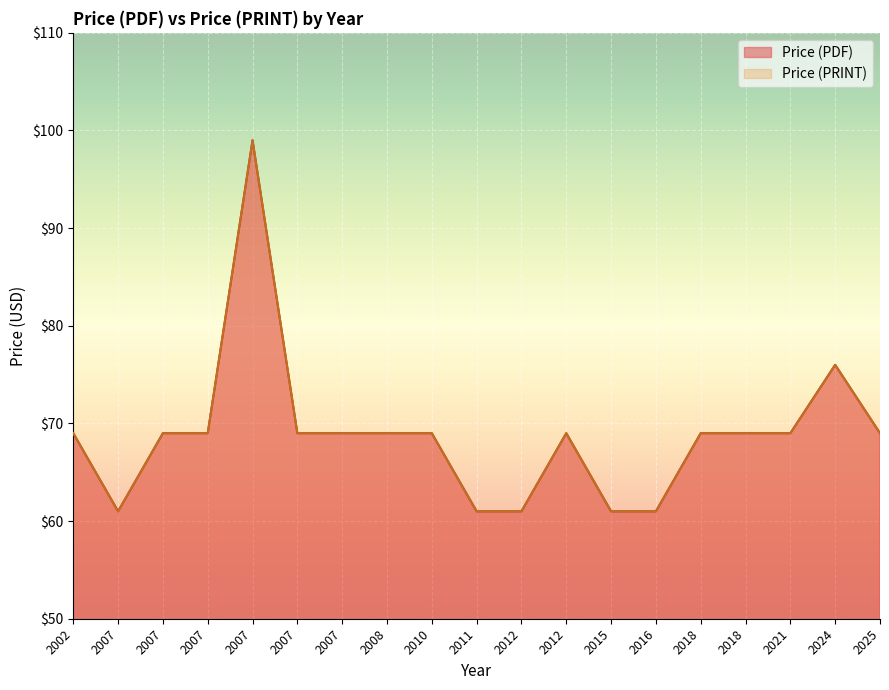

Between 2010 and 2015, which series saw the biggest shift?

Price (PDF)